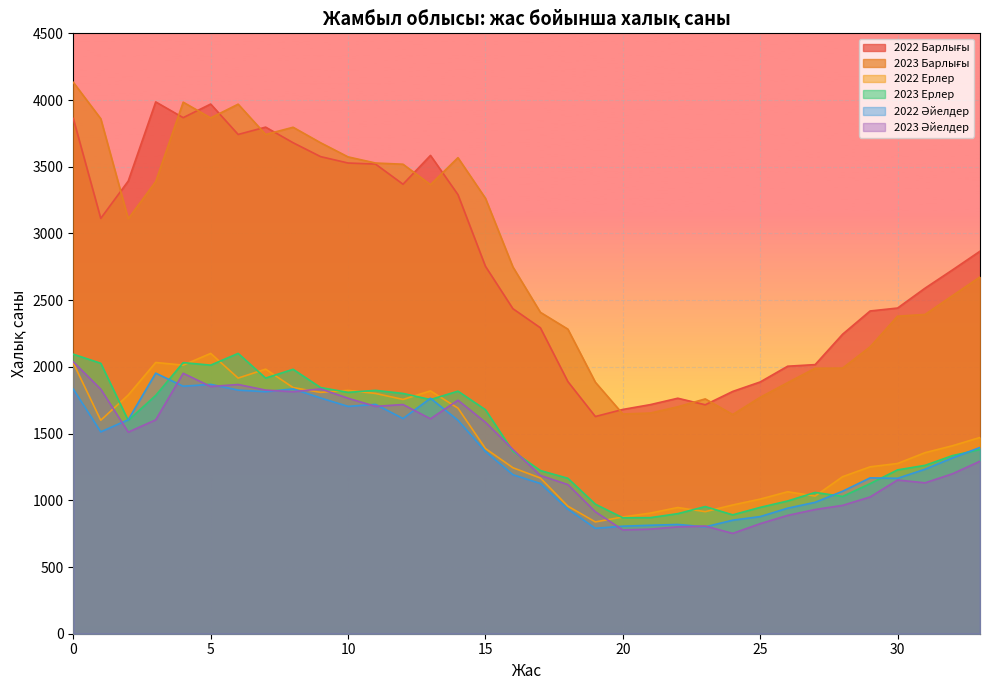

In 2023 Ерлер, how many points are higher than both neighbors (excluding endpoints)?

7